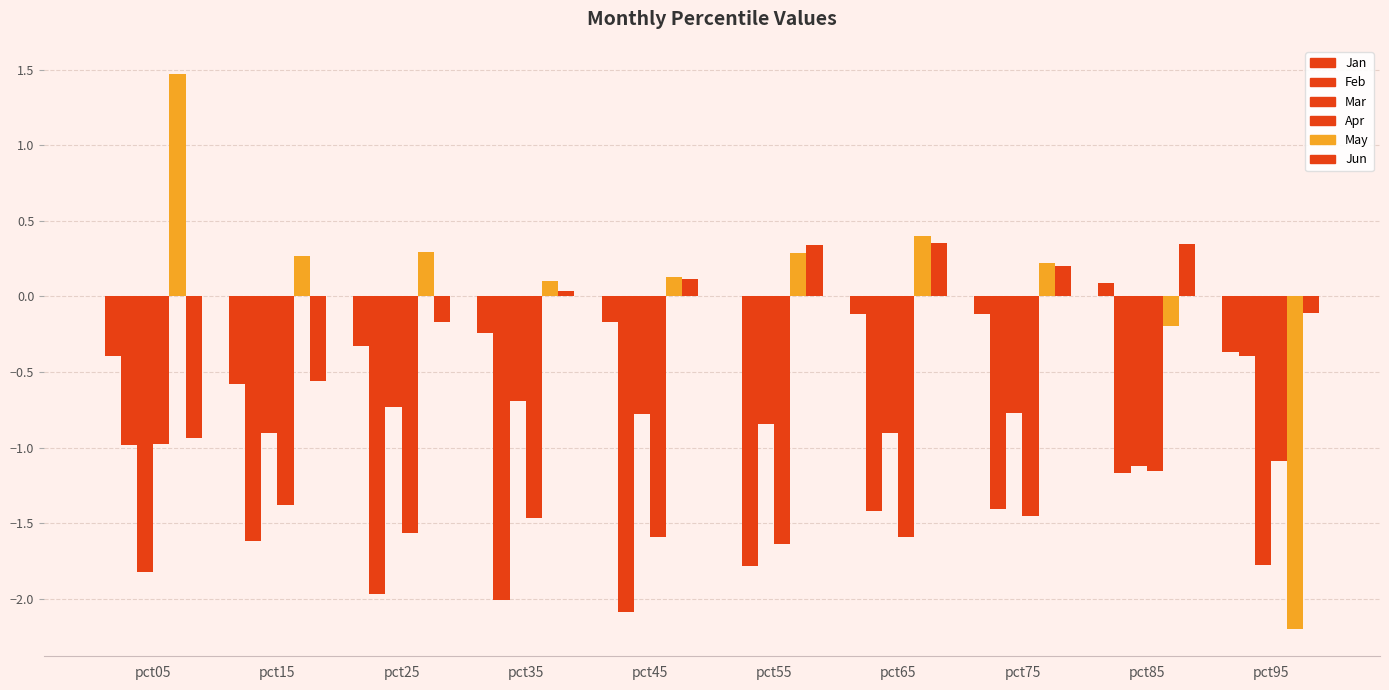

Which category has the highest value in the Jun series?

pct65